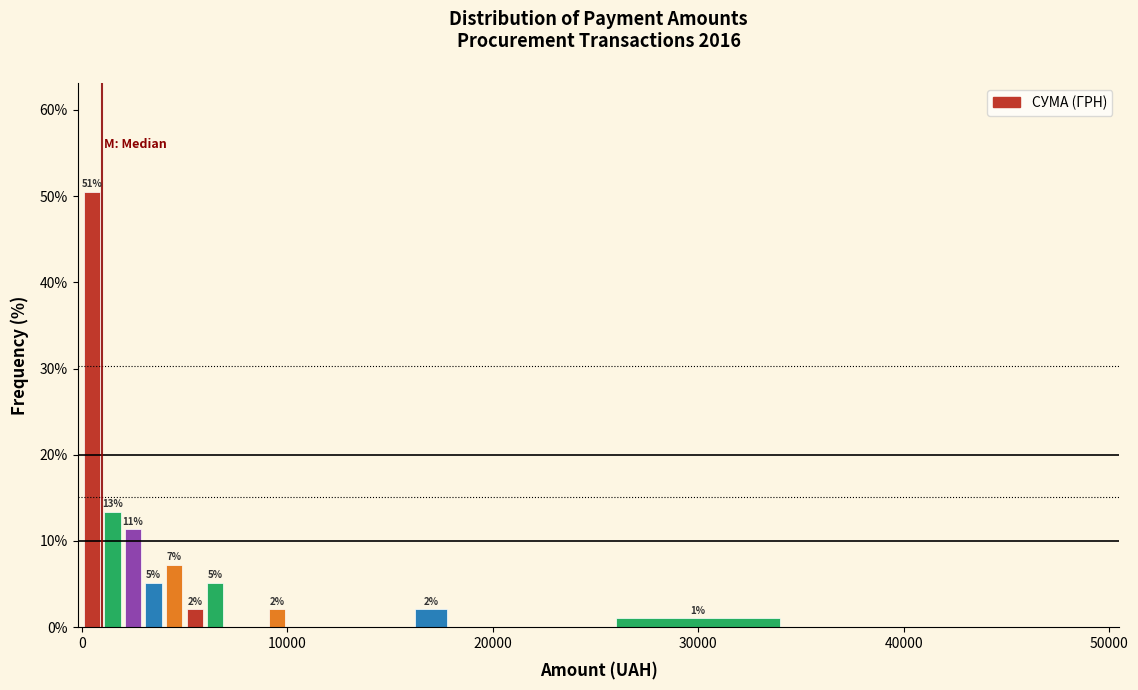

Read against the x-axis, roughly where is the centre of the tallest bar?

1000